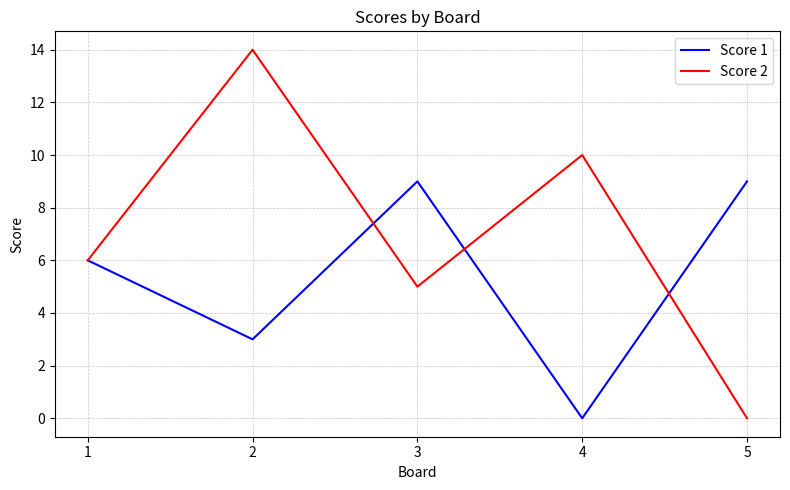

At which label is Score 2 closest to 7?

1